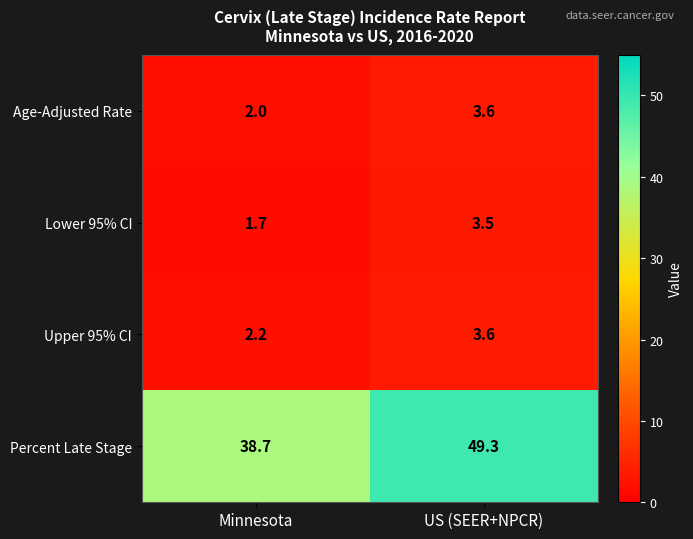

The Percent Late Stage series shows 18.9 at US (SEER+NPCR). True or false?

False